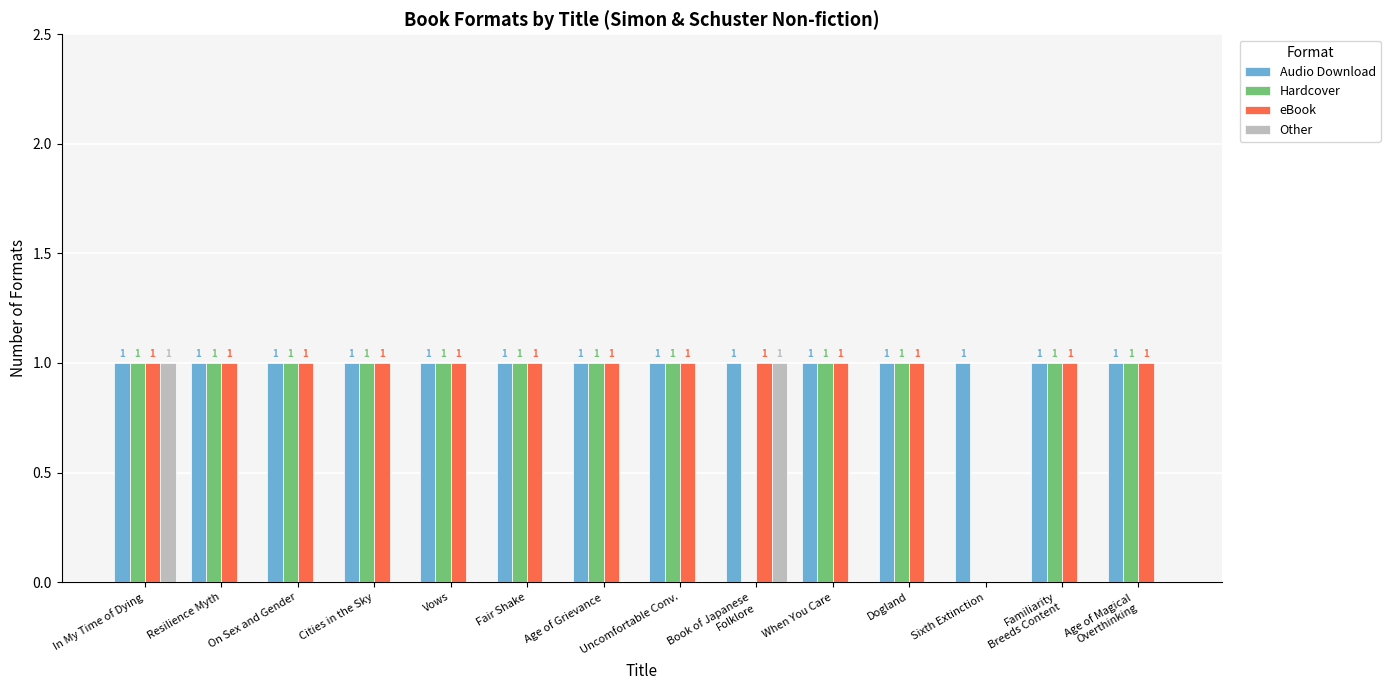

Count the Other values in the range 0 to 1.

14